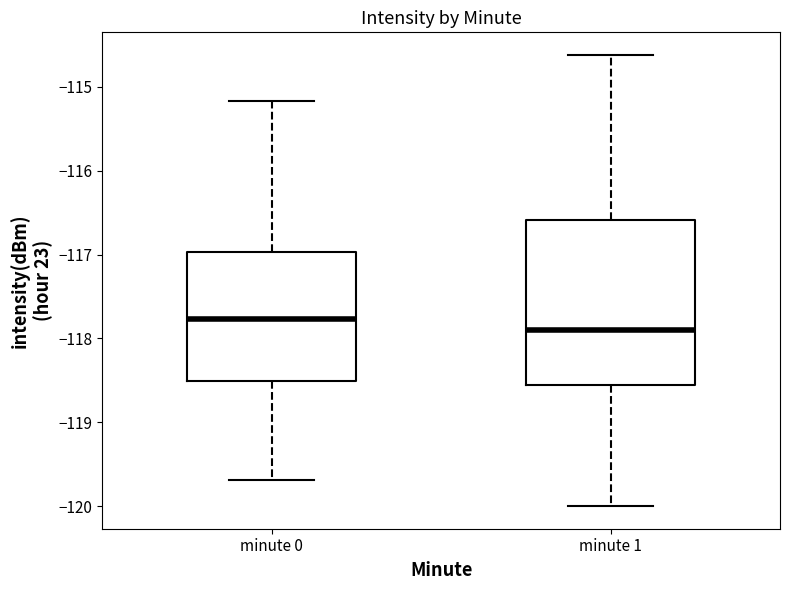

Reading left to right, transcribe this box plot: for each box, give where its median line is, the range the box spans, and where its two whiskers end, as read against the y-axis. The values are not printed on the chart, so give them approximately, as read against the axis.

minute 0: median -117.8, box -118.5 to -117.0, whiskers -119.7 to -115.2
minute 1: median -117.9, box -118.6 to -116.6, whiskers -120.0 to -114.6